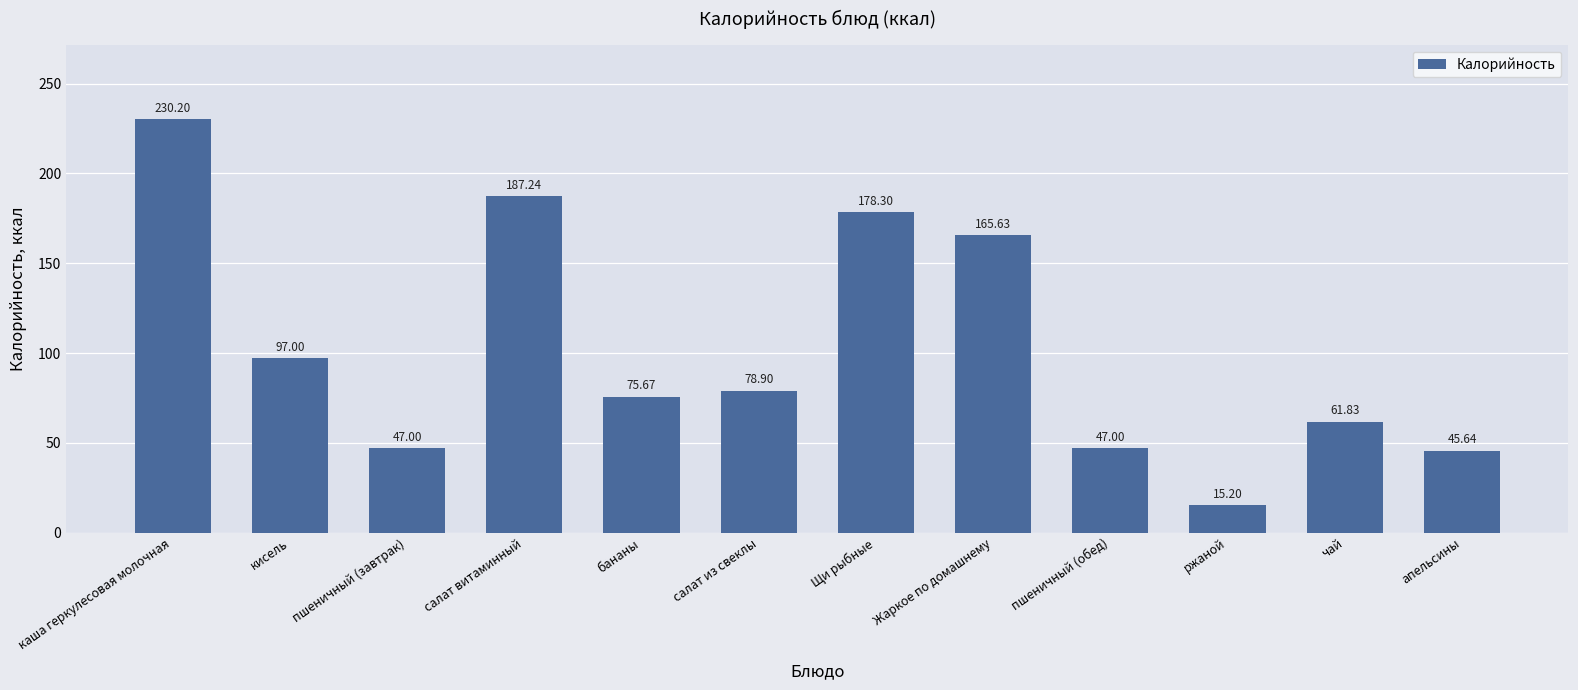

Which has a higher value, апельсины or салат из свеклы?

салат из свеклы